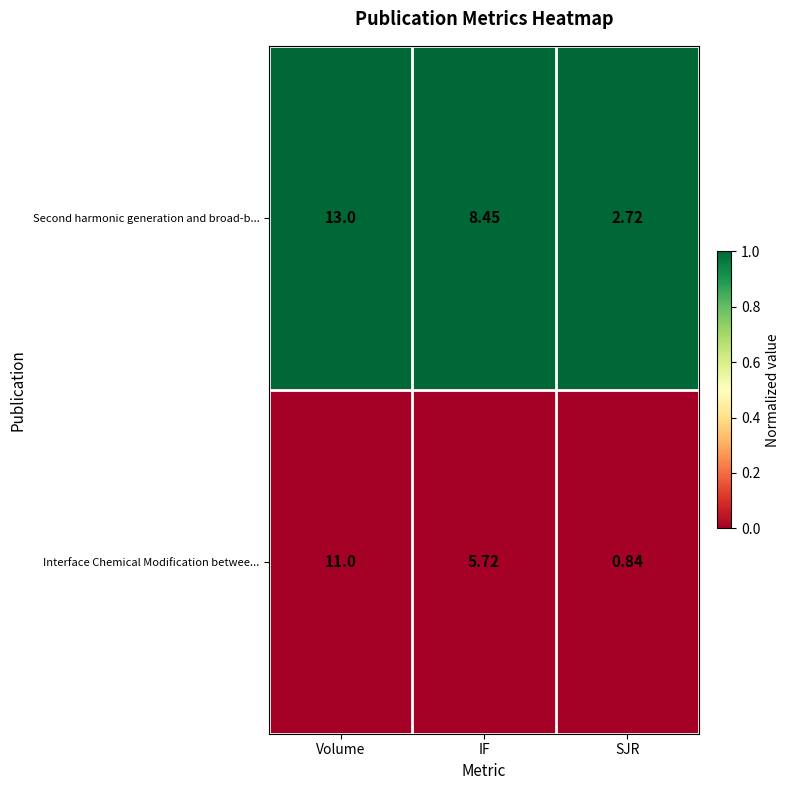

At which category does the chart reach its peak across all series?

Volume